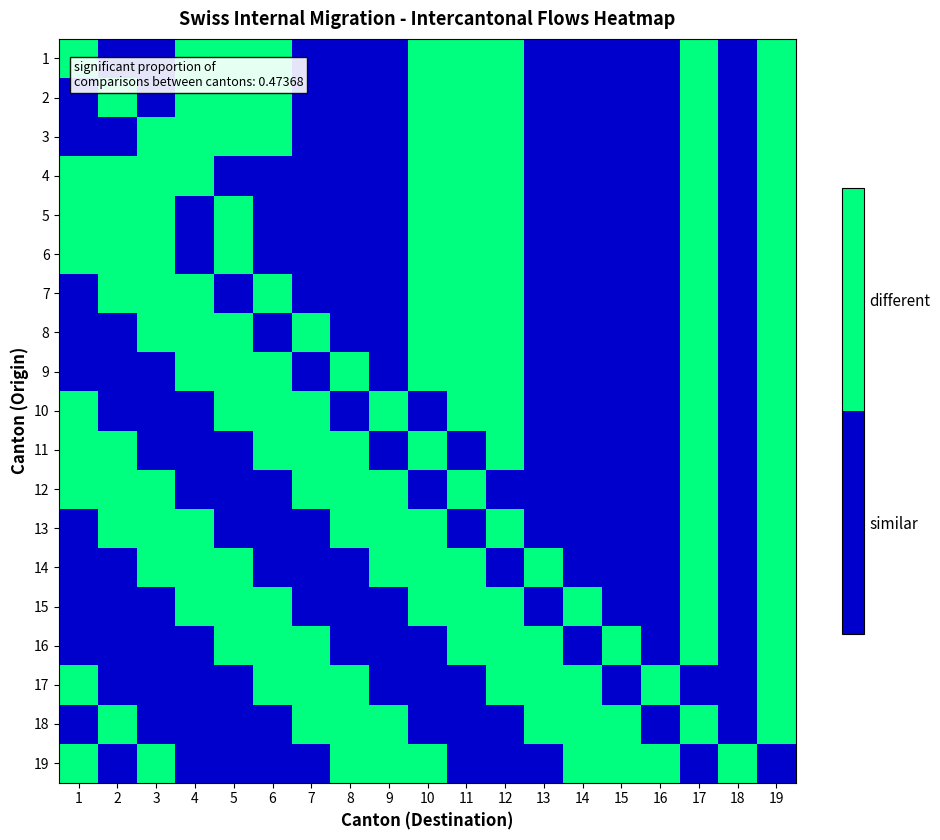

How many distinct data groups are displayed?

19